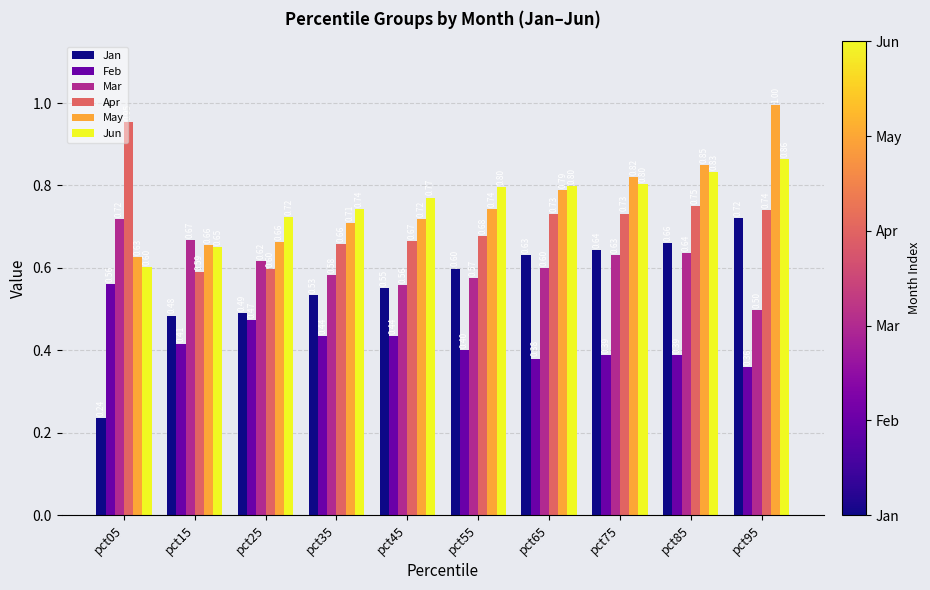

What are all the series names shown in the legend?

Jan, Feb, Mar, Apr, May, Jun